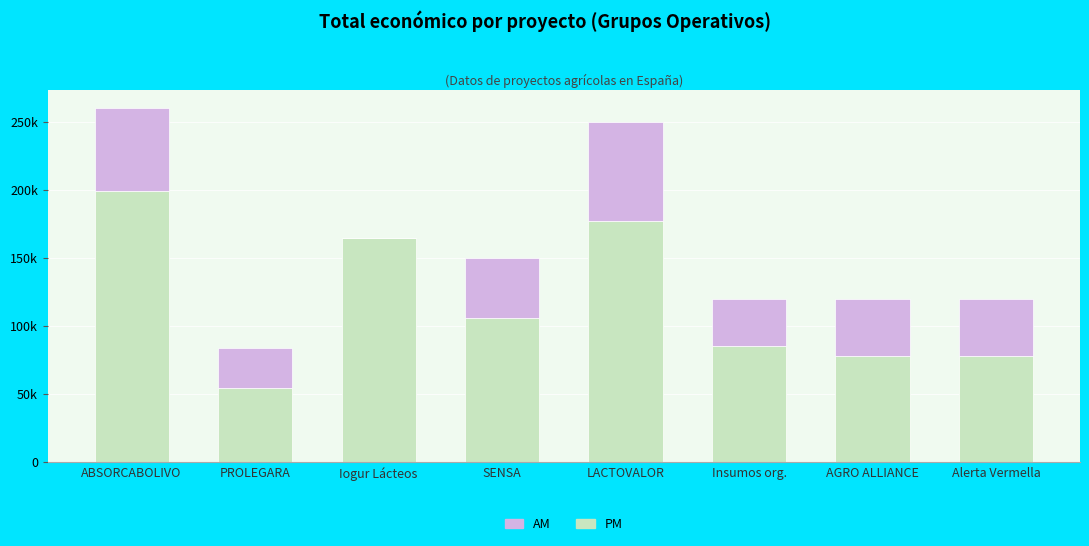

Does the chart contain stacked bars?

Yes